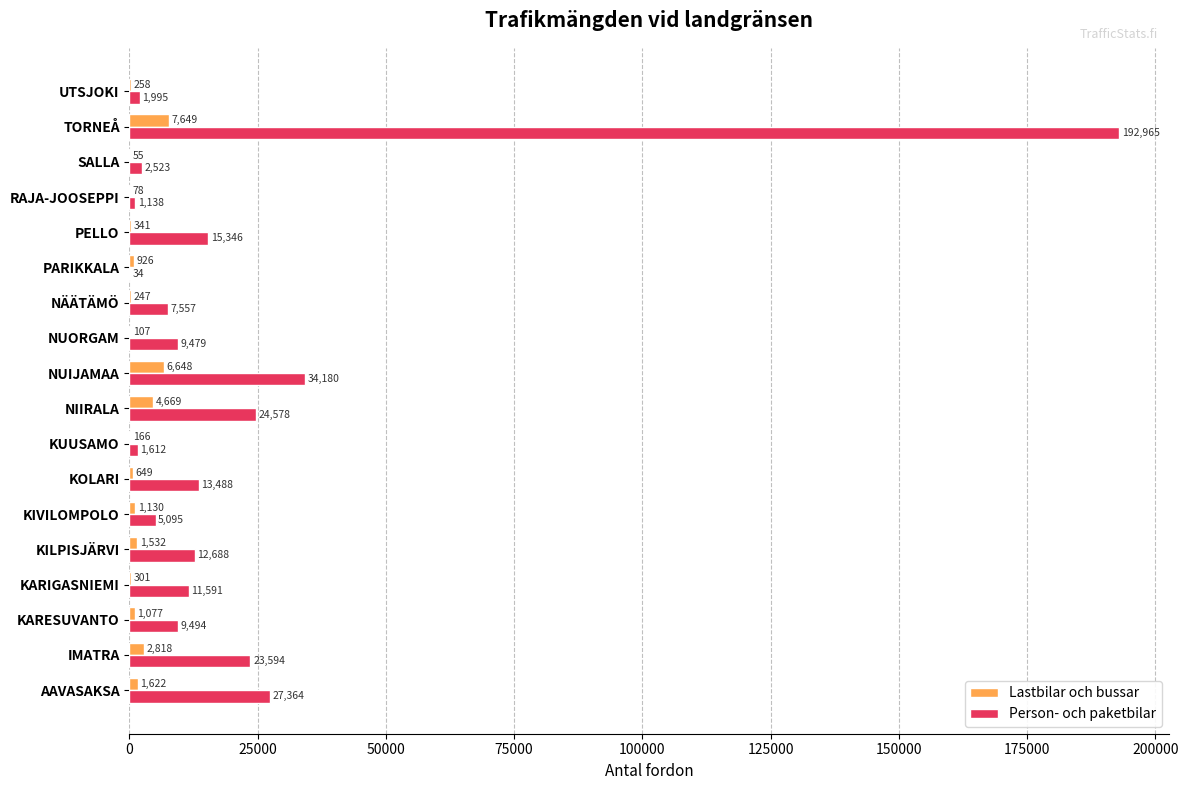

Which label corresponds to the largest value in the chart?

TORNEÅ